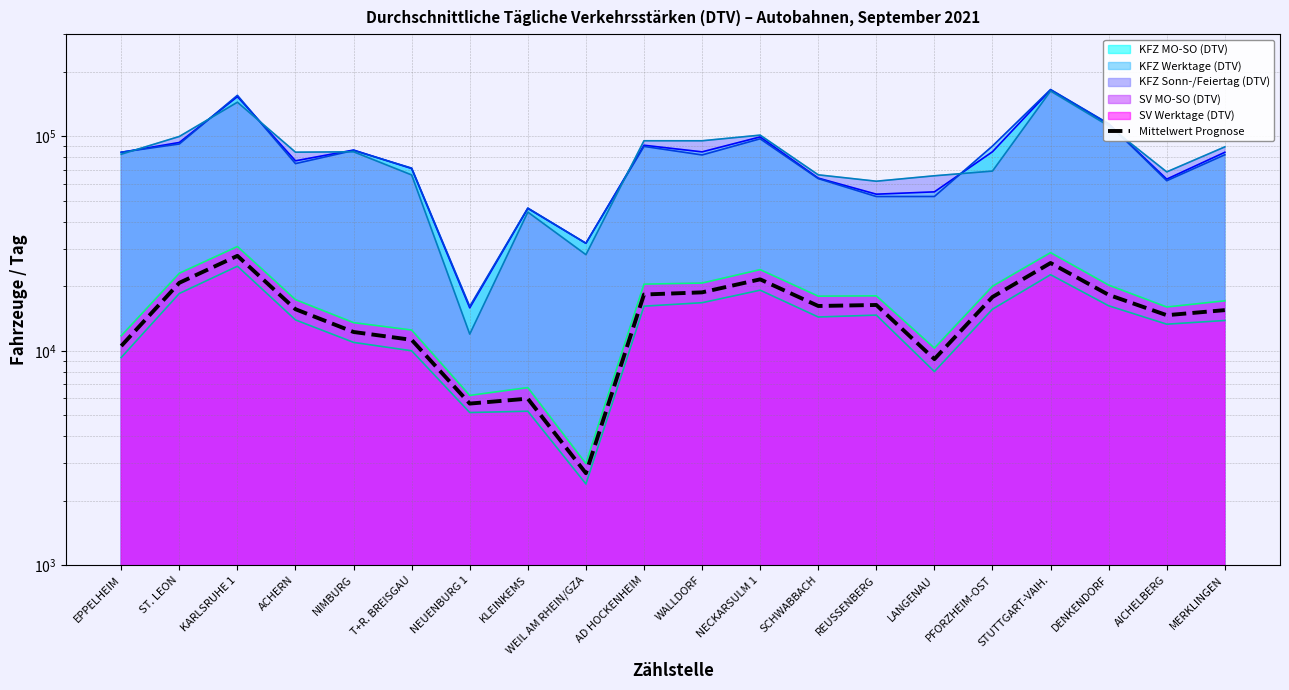

Reading left to right, what are all the values shown in this chart?

10534.5	20767.0	27741.5	15635.0	12245.5	11255.0	5675.5	5984.5	2687.5	18314.5	18742.0	21553.5	16189.5	16366.5	9152.5	17833.5	25686.5	18245.0	14665.5	15486.0